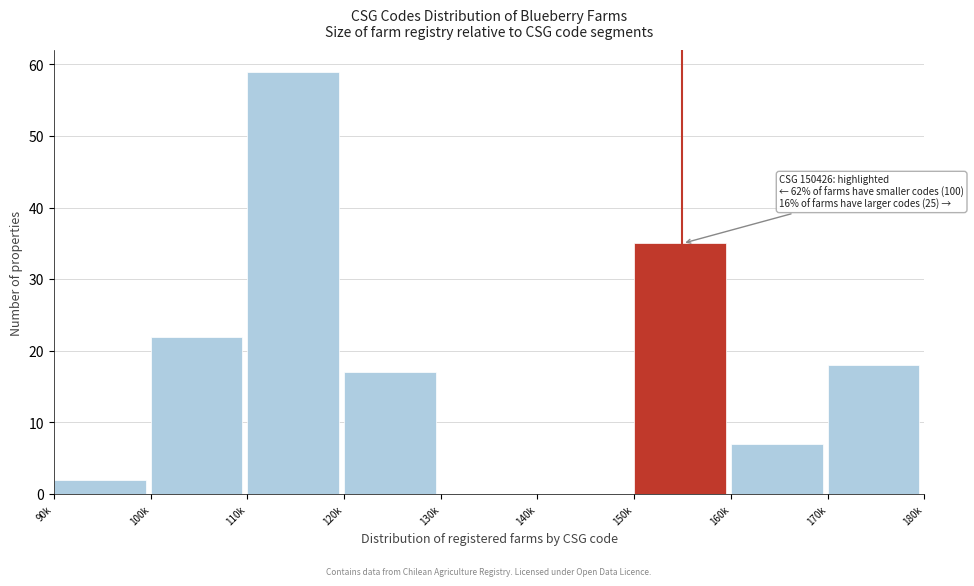

Reading right to left, transcribe all the data shown in this chart.

170k=18	160k=7	150k=35	140k=0	130k=0	120k=17	110k=59	100k=22	90k=2